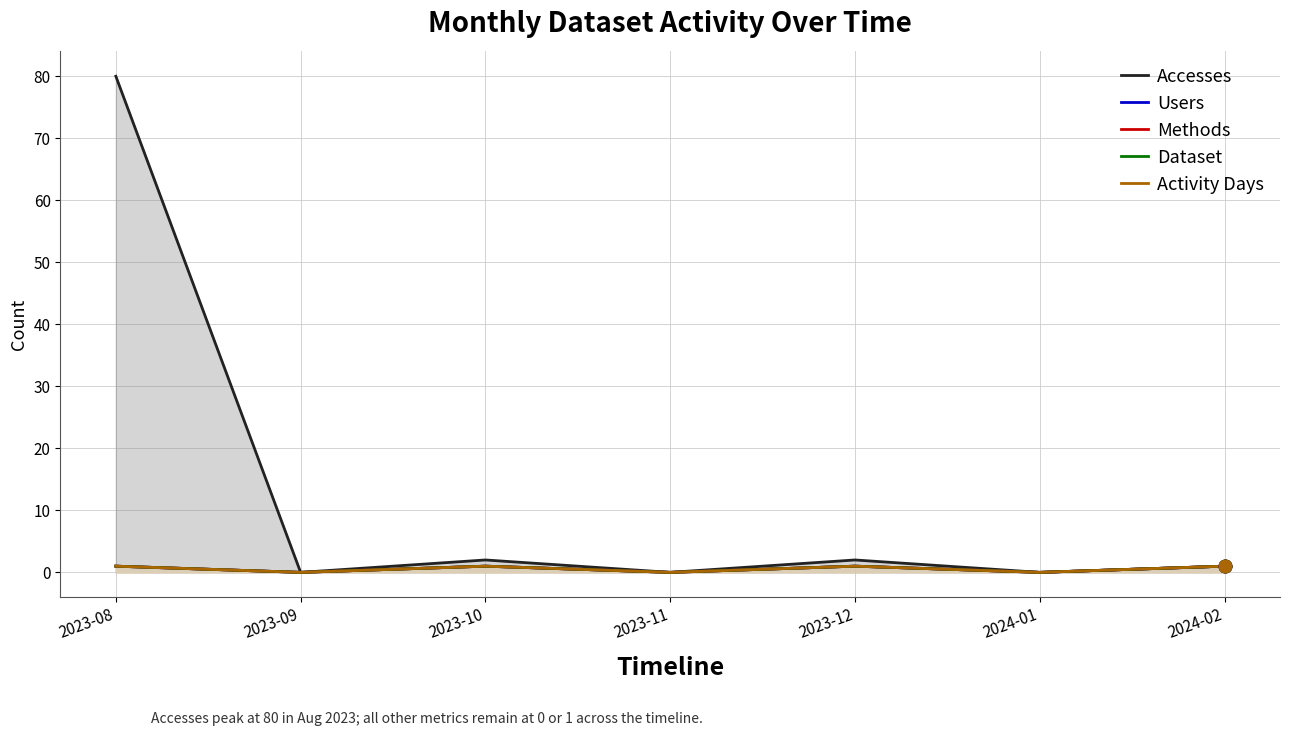

Which series reaches the maximum Y coordinate?

Accesses